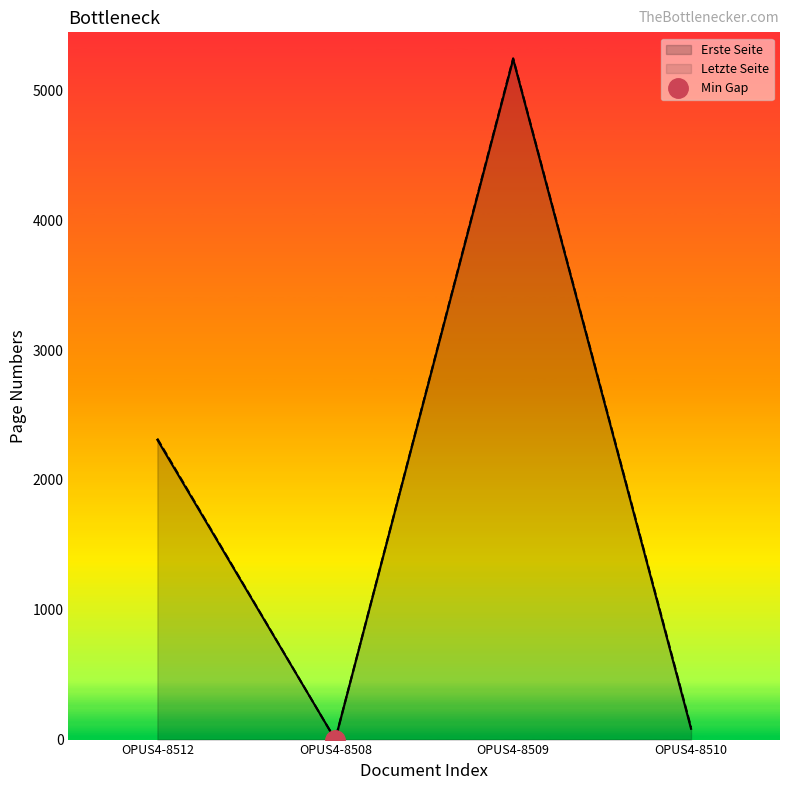

True or false: Erste Seite has more than 2 interior local peaks.

False